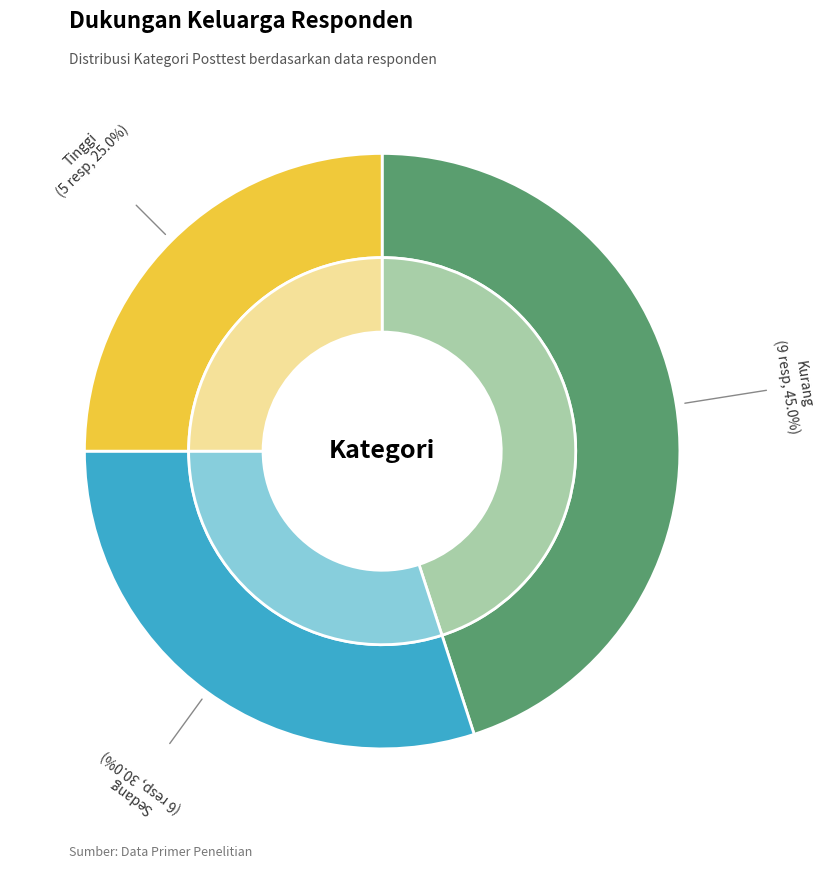

The Sedang slice represents 35% of the pie. True or false?

False